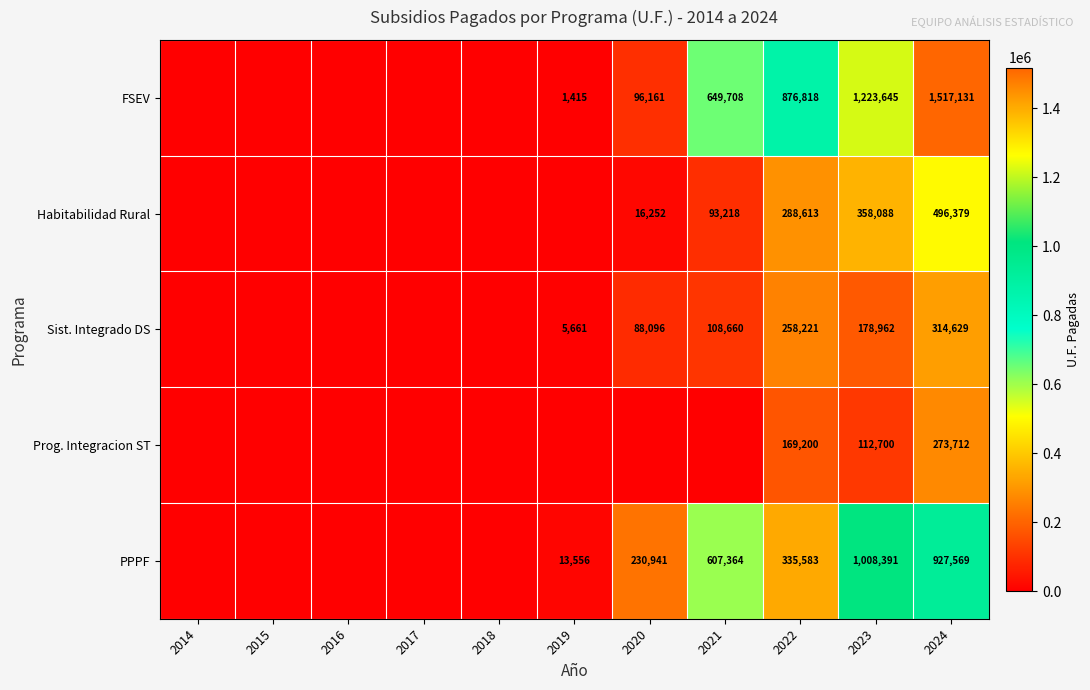

The Habitabilidad Rural series shows 7609 at 2020. True or false?

False